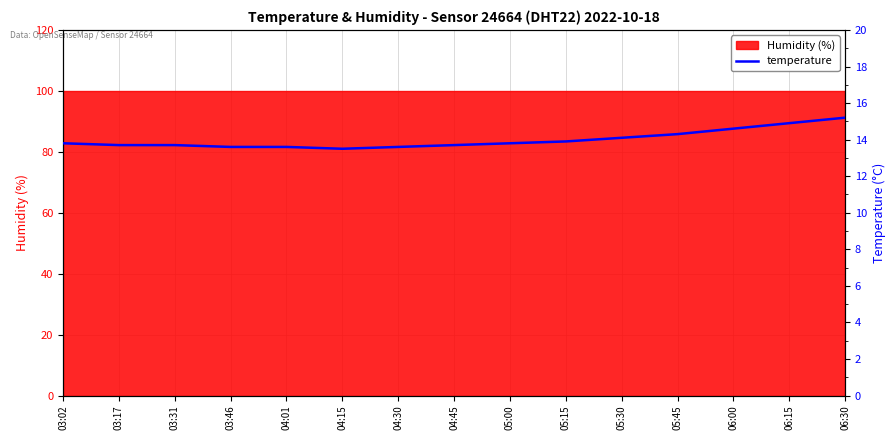

The chart shows a value of 14.6 at 06:00. True or false?

True